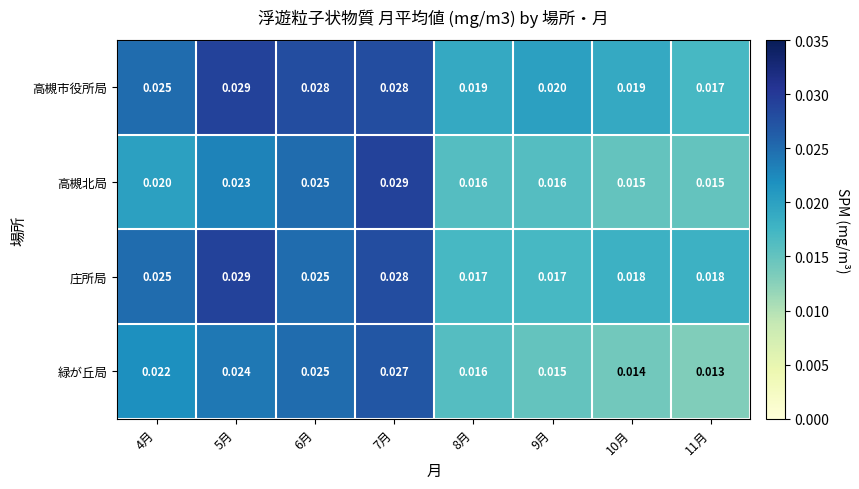

How many categories are shown in the chart?

8